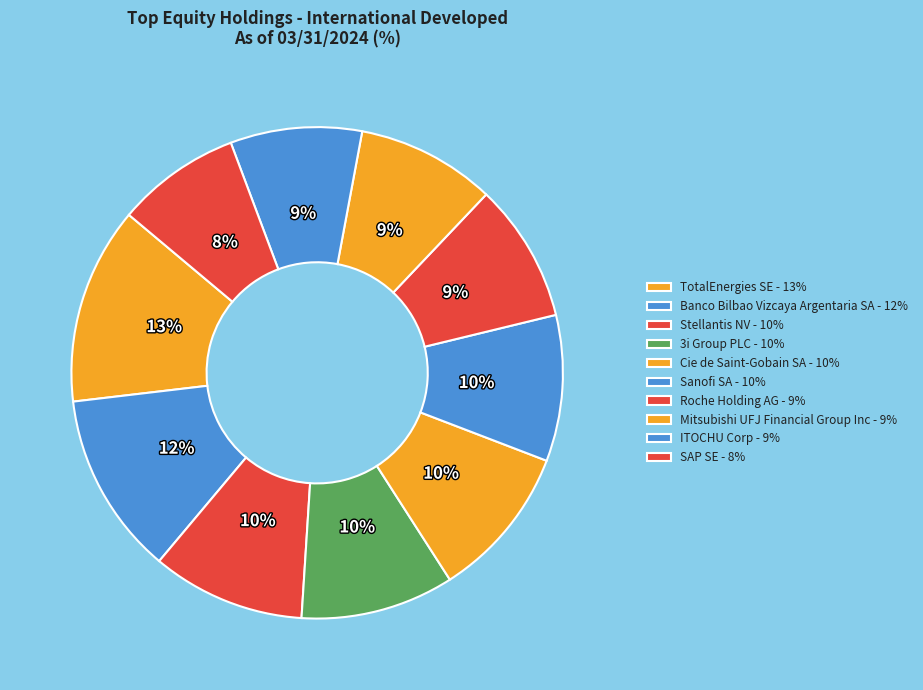

Is there any slice that represents more than half of the pie?

No